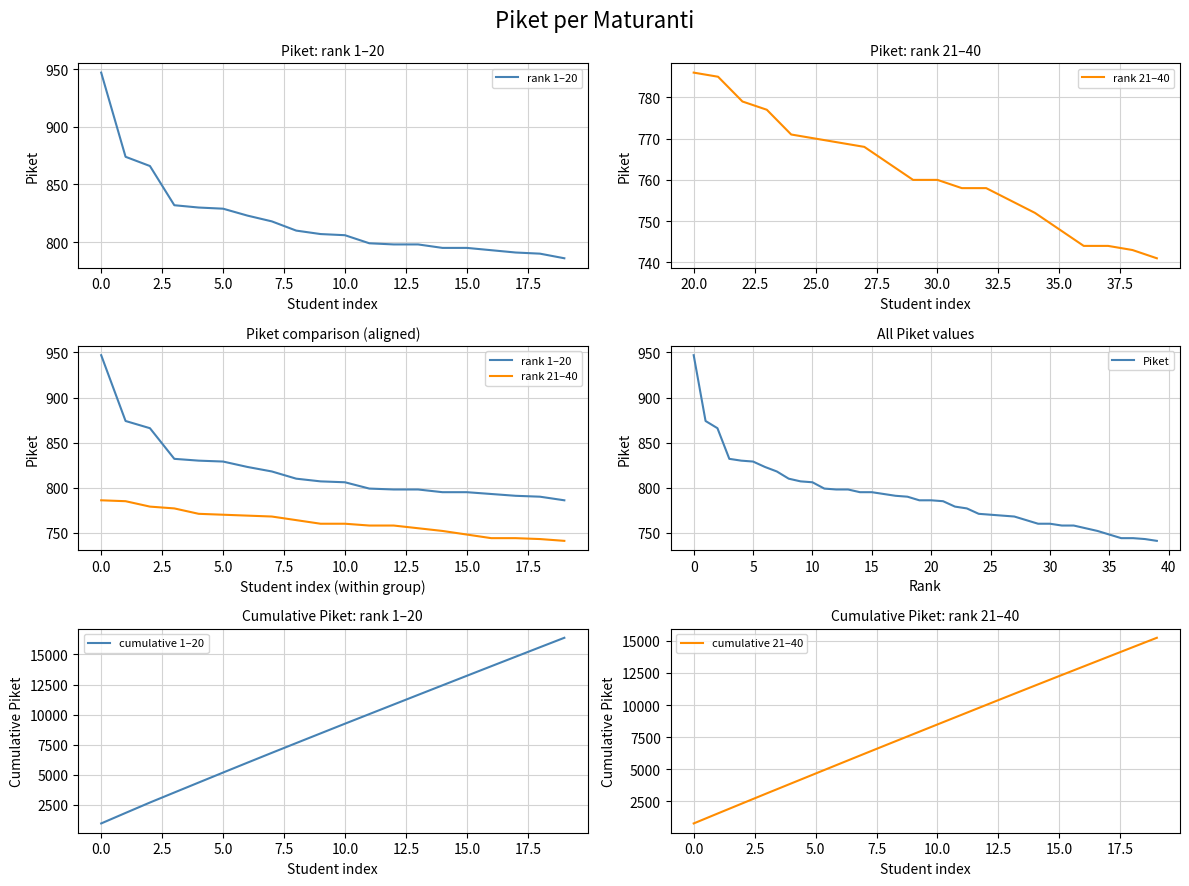

The value of cumulative 1–20 at 5.0 is 7233. True or false?

False